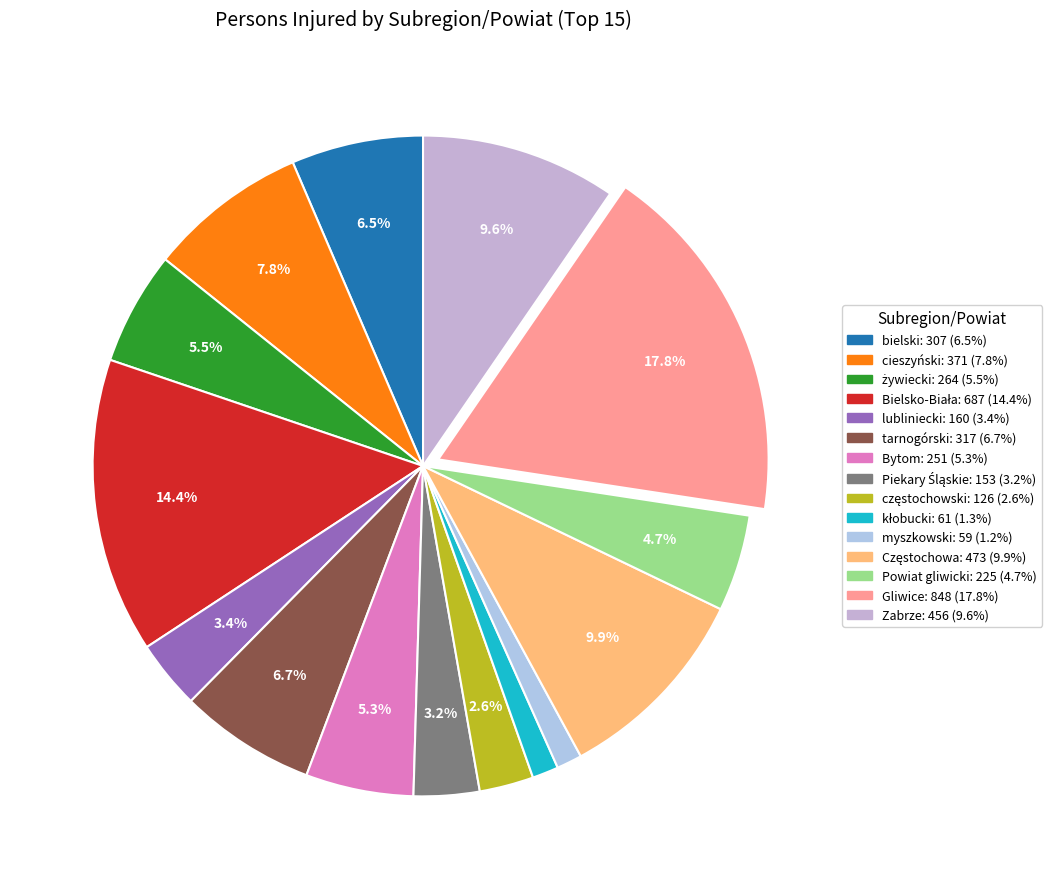

Between Piekary Śląskie and lubliniecki, which is larger?

lubliniecki